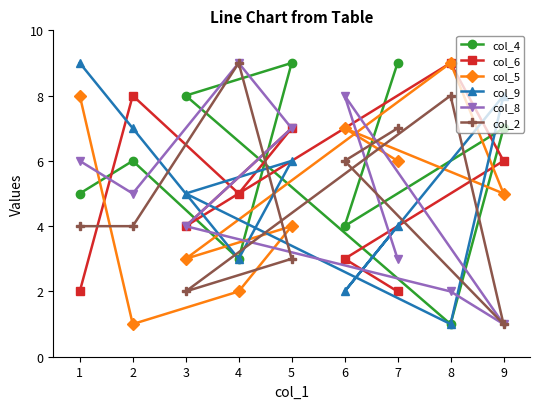

What are all the series names shown in the legend?

col_4, col_6, col_5, col_9, col_8, col_2